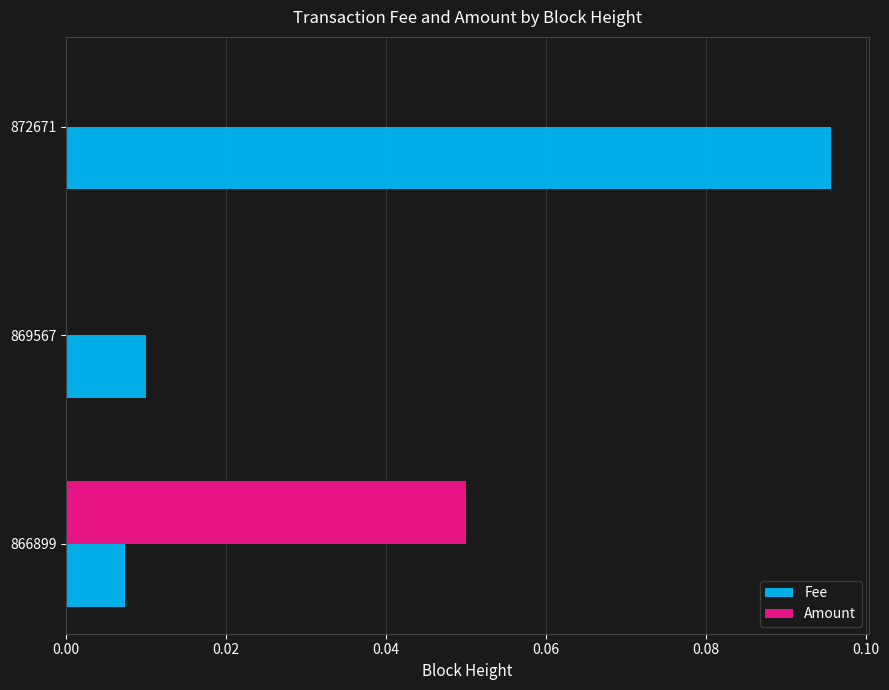

Which series has the largest total across all categories?

Fee